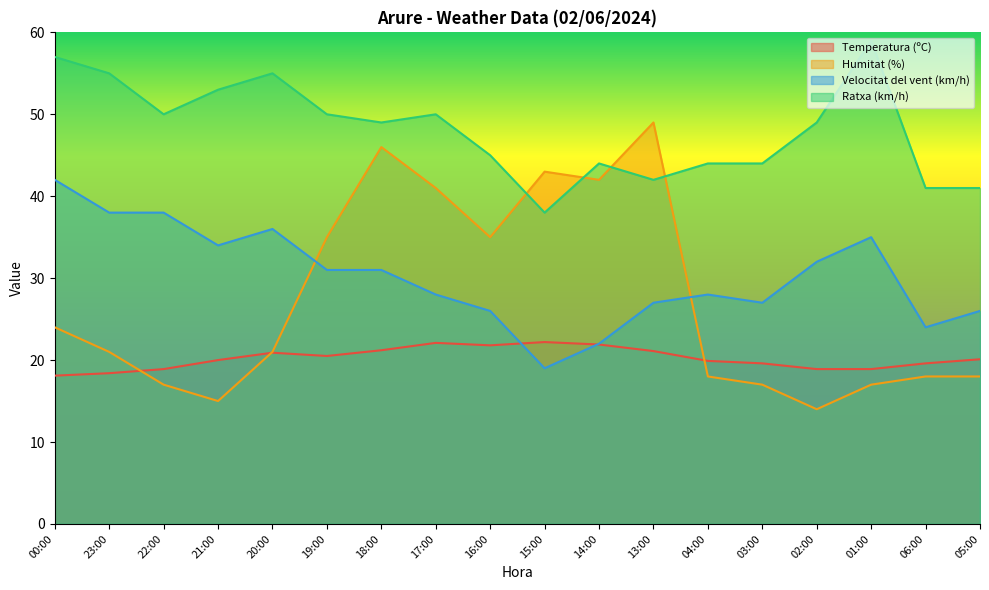

What is the minimum value for Velocitat del vent (km/h)?

19.0